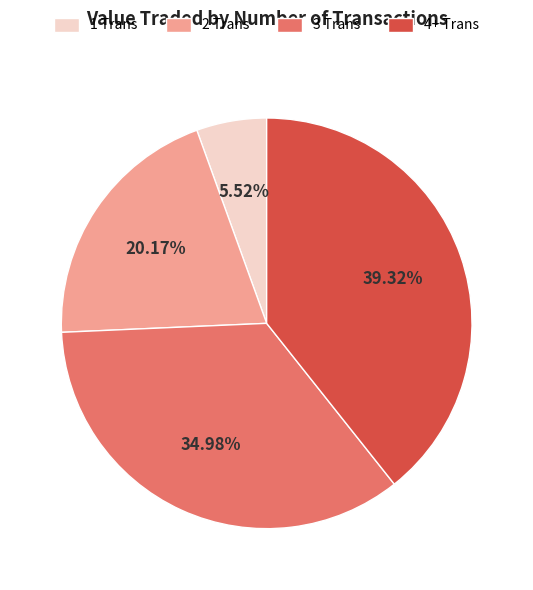

Is the sum of 2 Trans and 4+ Trans greater than half?

Yes